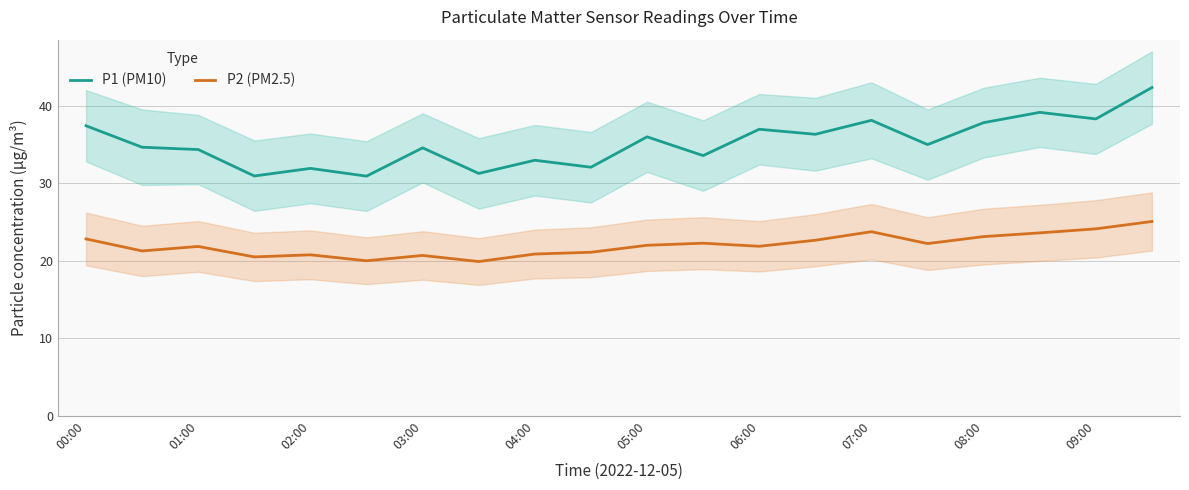

Does the chart display data point markers on the line(s)?

No